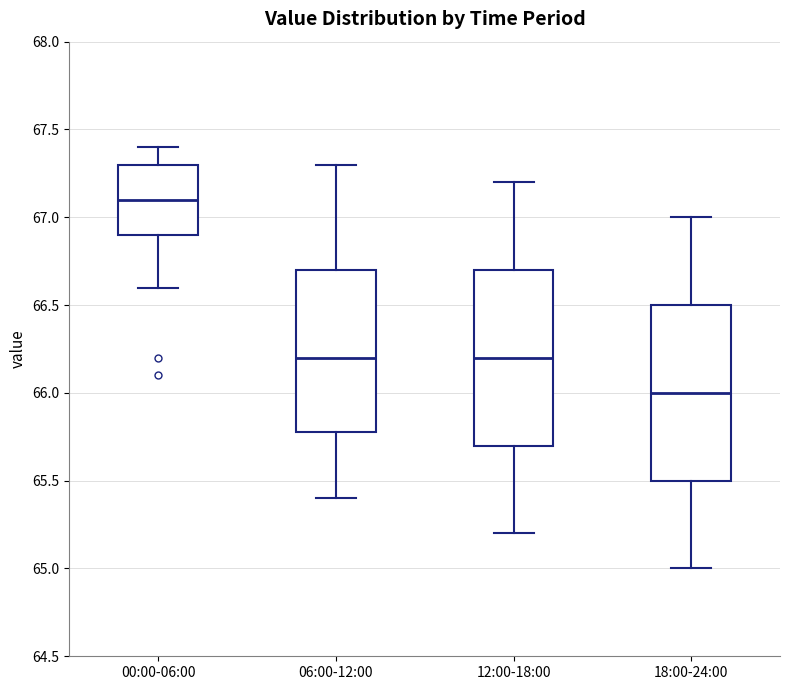

Which box's median line is the lowest?

18:00-24:00